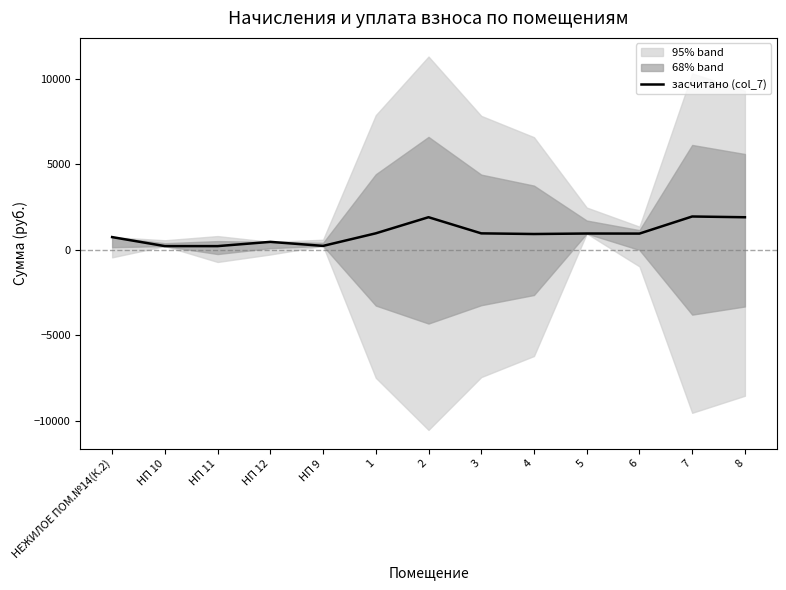

Between 4 and 1, which is larger?

1